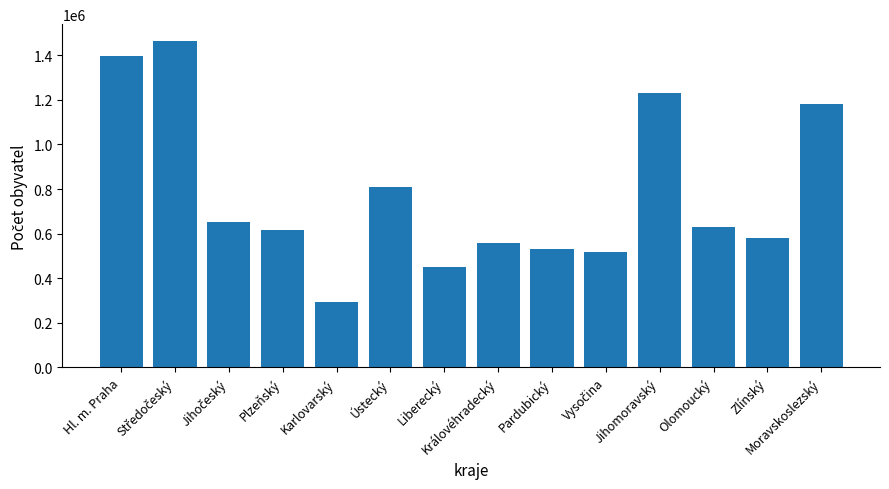

What is the value of the 11th bar from the left?

1229343